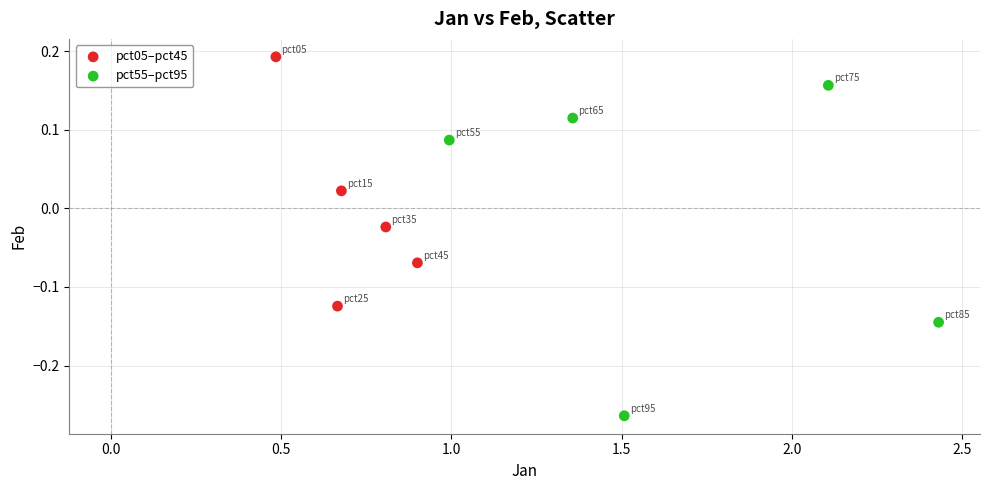

Which series reaches the minimum Y coordinate?

pct55–pct95